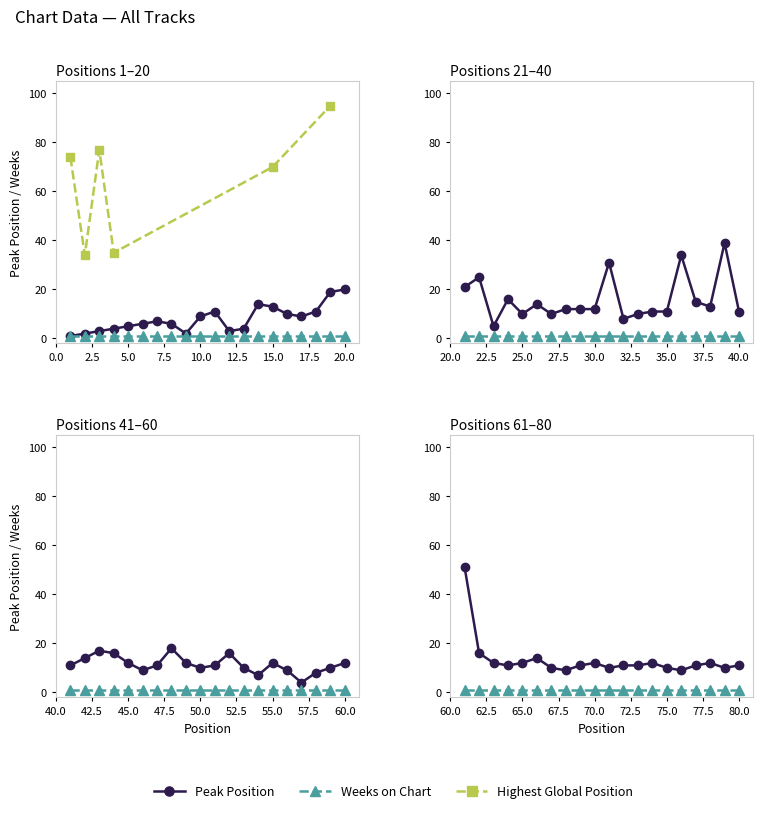

Between 12 and 18, which is larger?

18